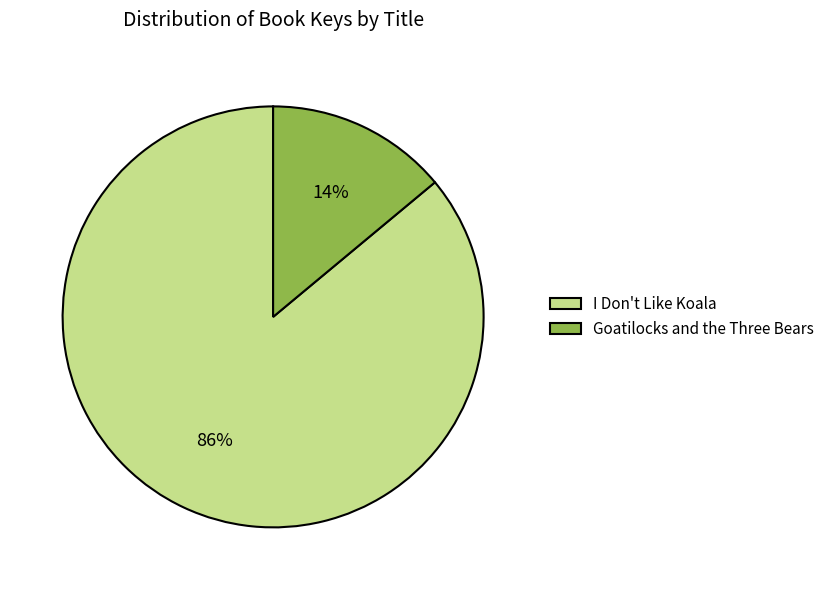

Which has a higher value, I Don't Like Koala or Goatilocks and the Three Bears?

I Don't Like Koala